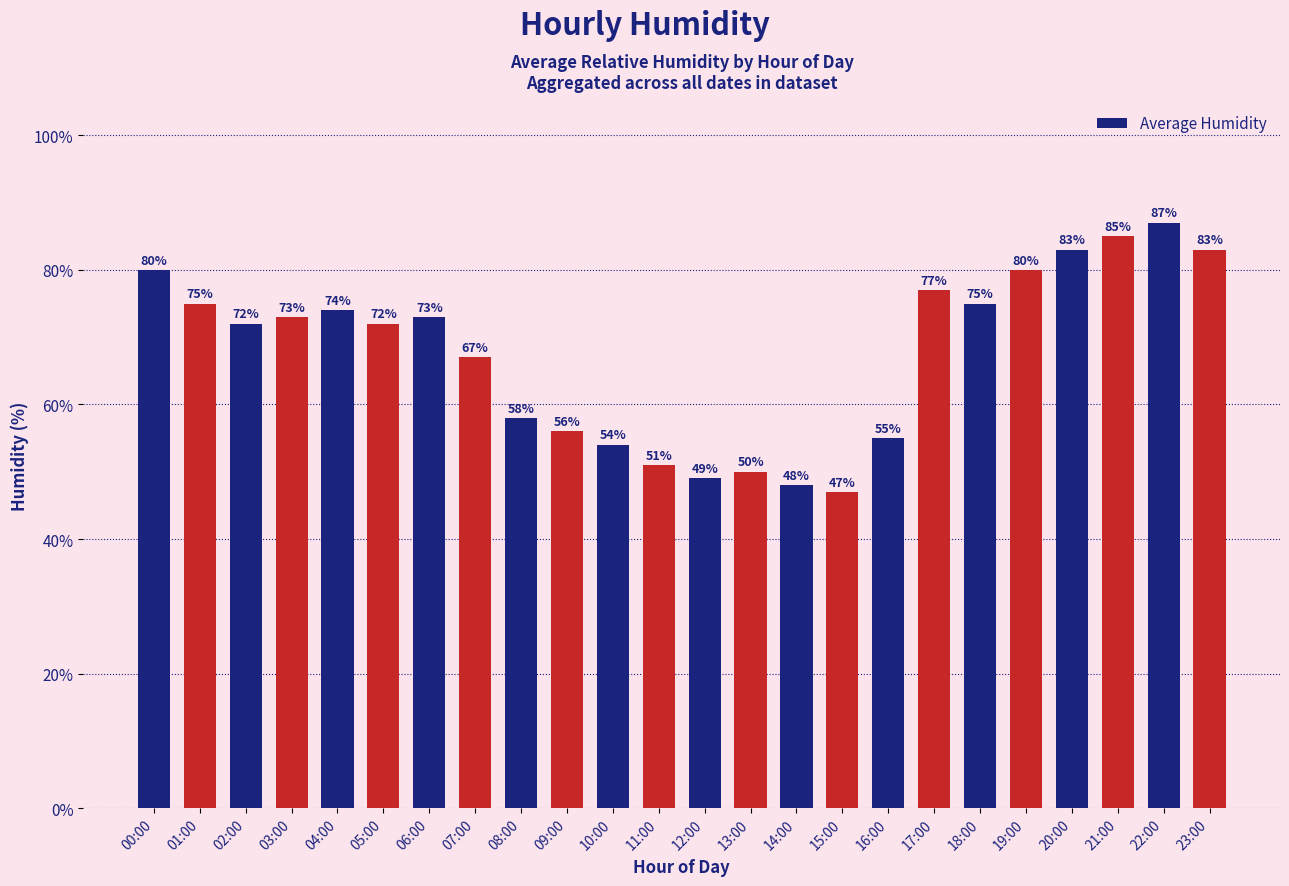

Reading left to right, what are all the values shown in this chart?

80	75	72	73	74	72	73	67	58	56	54	51	49	50	48	47	55	77	75	80	83	85	87	83